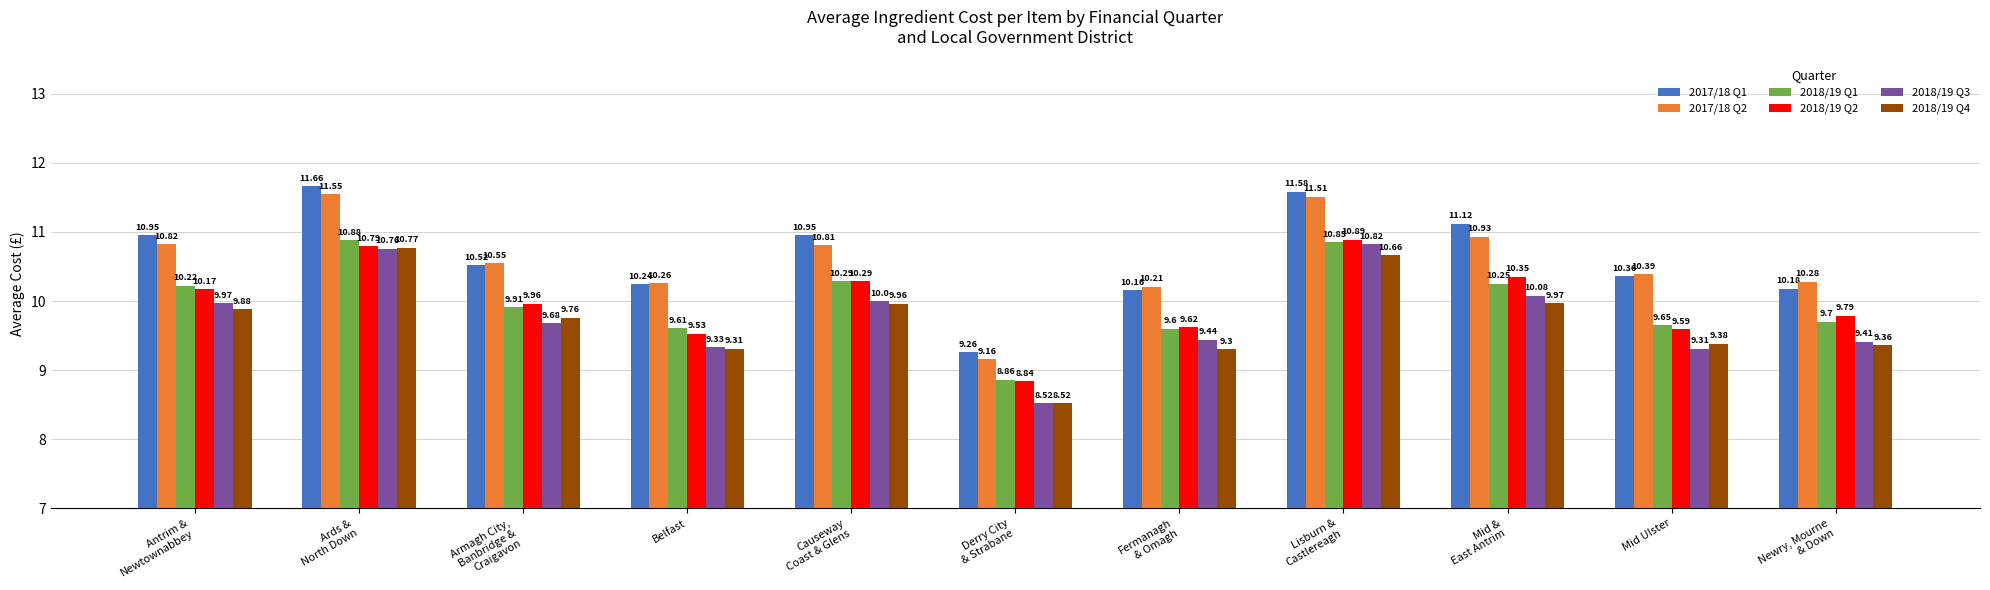

At which category is the sum across all series the highest?

Ards &
North Down